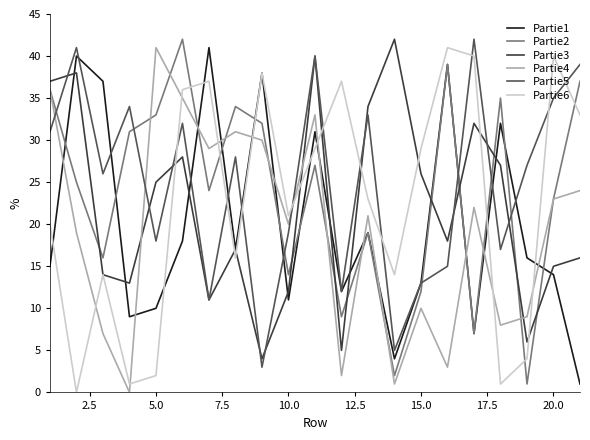

True or false: Partie2 and Partie5 intersect in this chart.

True